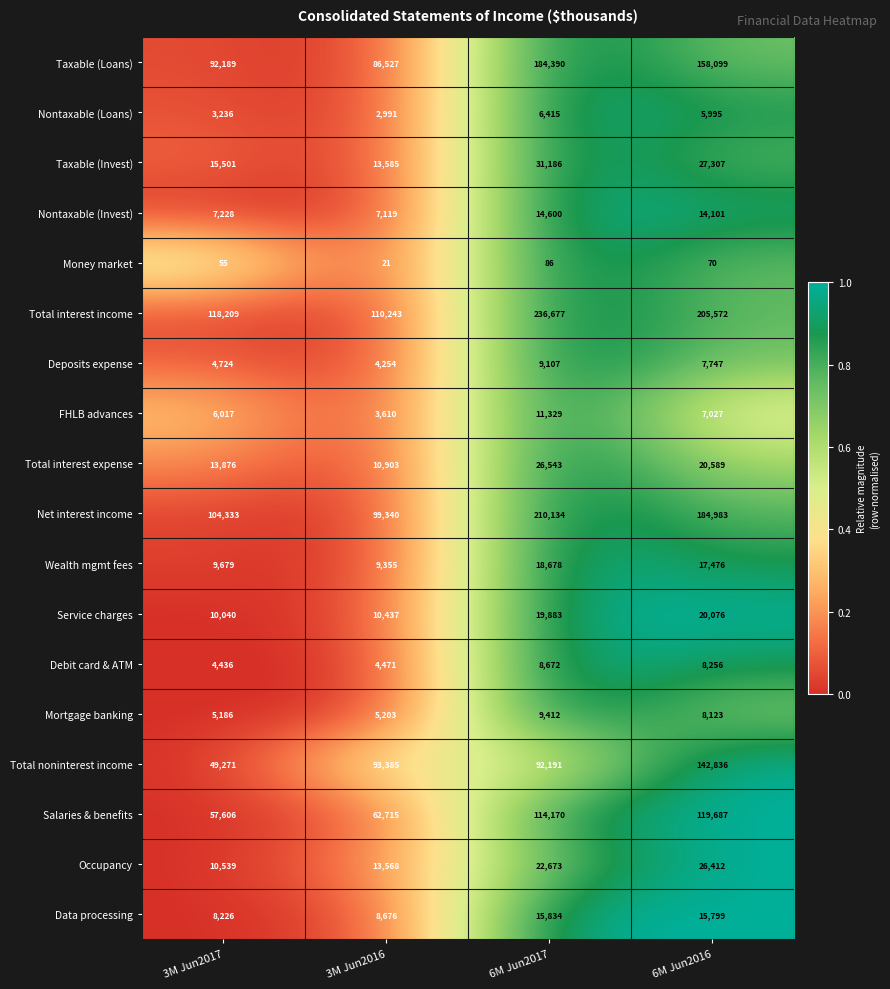

The value of Mortgage banking at 6M Jun2016 is 8123. True or false?

True